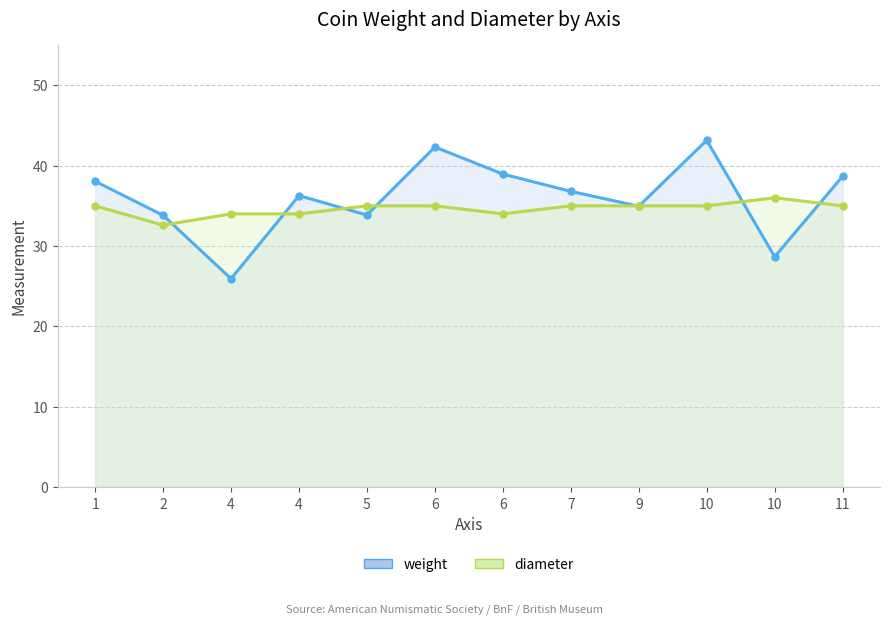

Rank the series at 9 from highest to lowest value.

diameter, weight